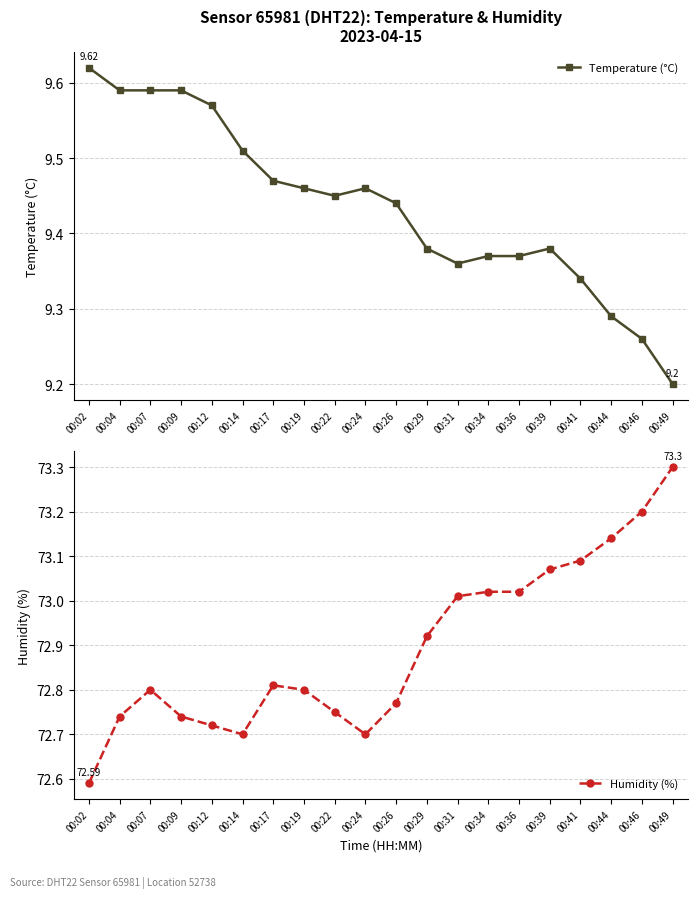

The value of Temperature (°C) at 00:02 is 16.8. True or false?

False